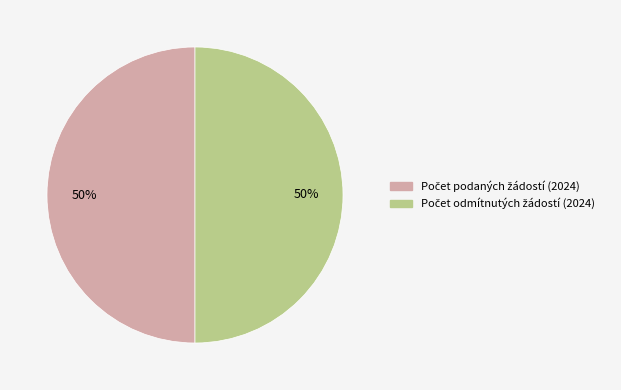

To the nearest percent, what is the average slice percentage?

50%